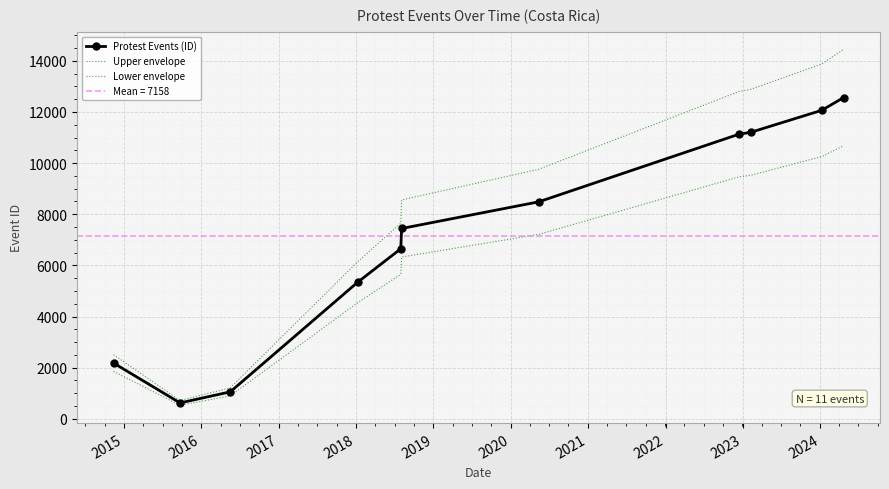

Where is Upper envelope nearest to the value 7579?

2018